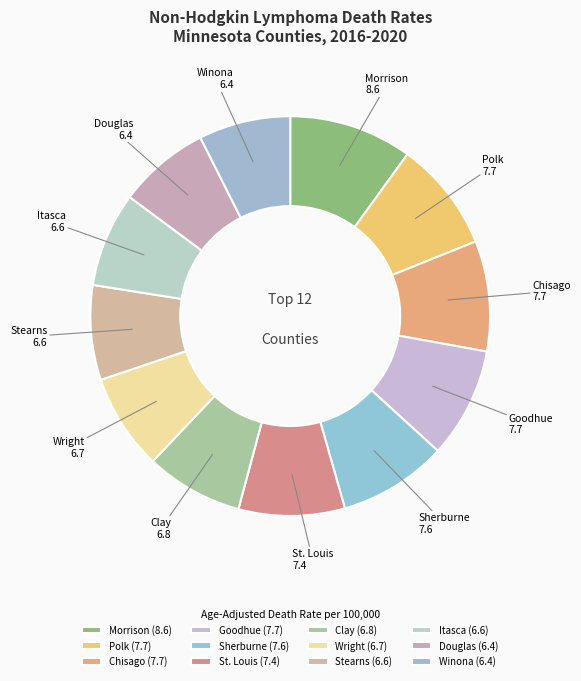

To the nearest percent, what is the difference between the largest and smallest slice percentages?

3%